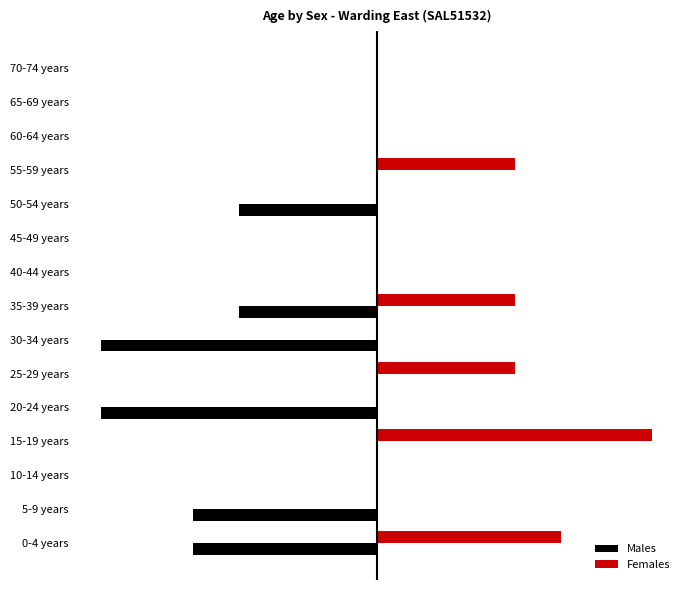

What are all the series names shown in the legend?

Males, Females